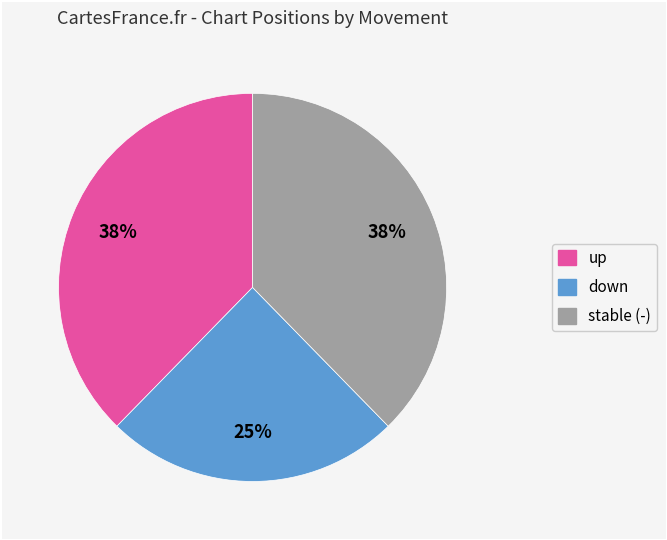

To the nearest percent, what is the difference between the up and down slice percentages?

13%